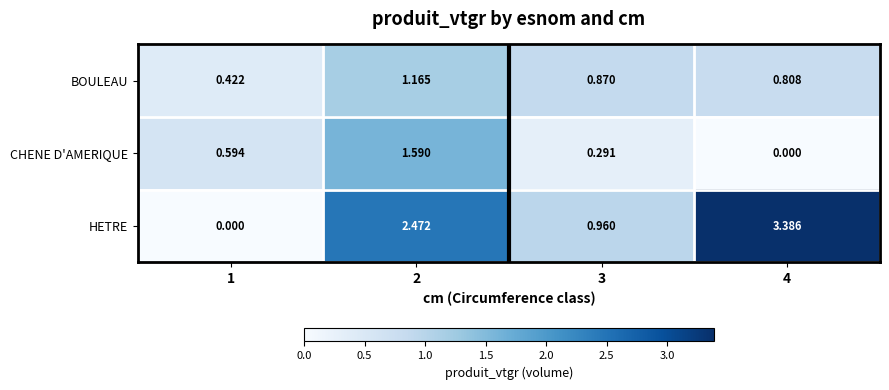

How many data points does each series have?

4